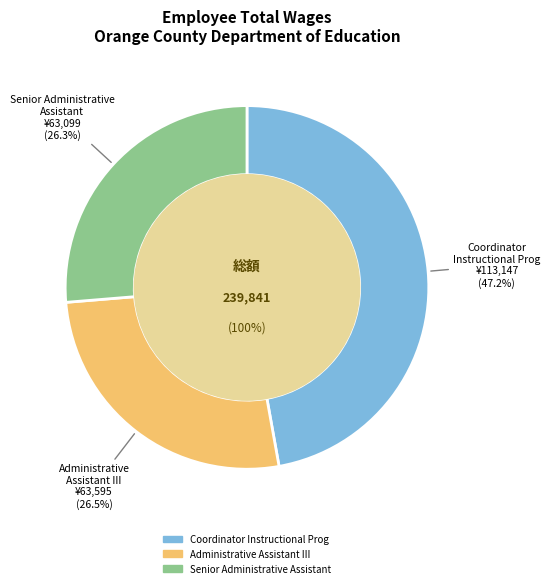

The Coordinator Instructional Prog slice represents 47% of the pie. True or false?

True